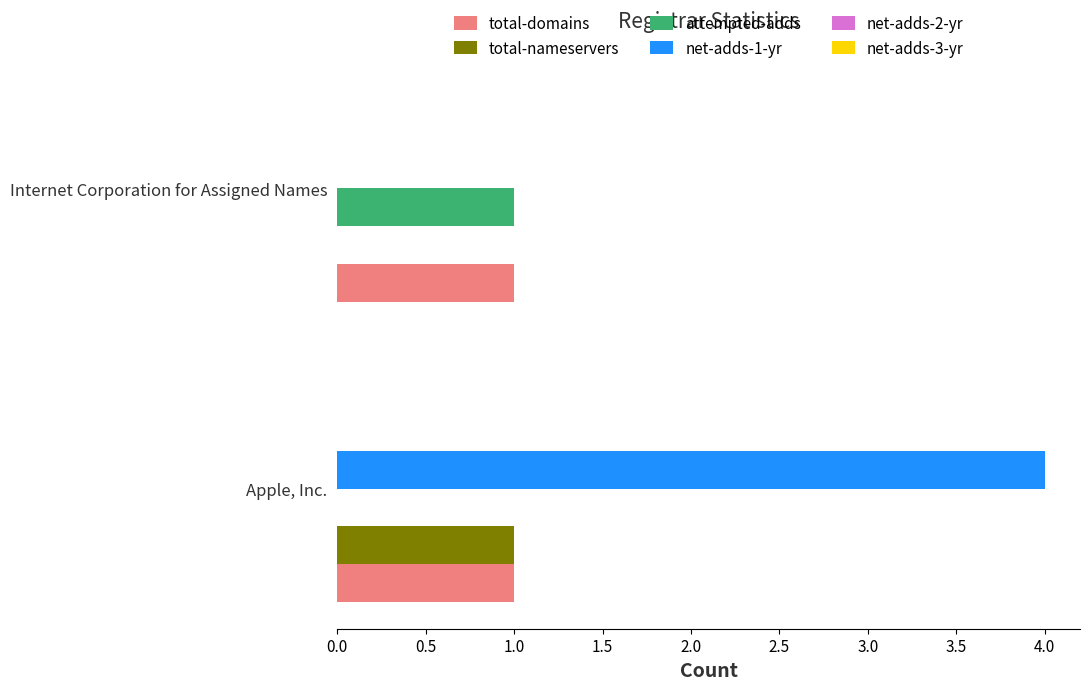

Which series changed the most between Apple, Inc. and Internet Corporation for Assigned Names?

net-adds-1-yr